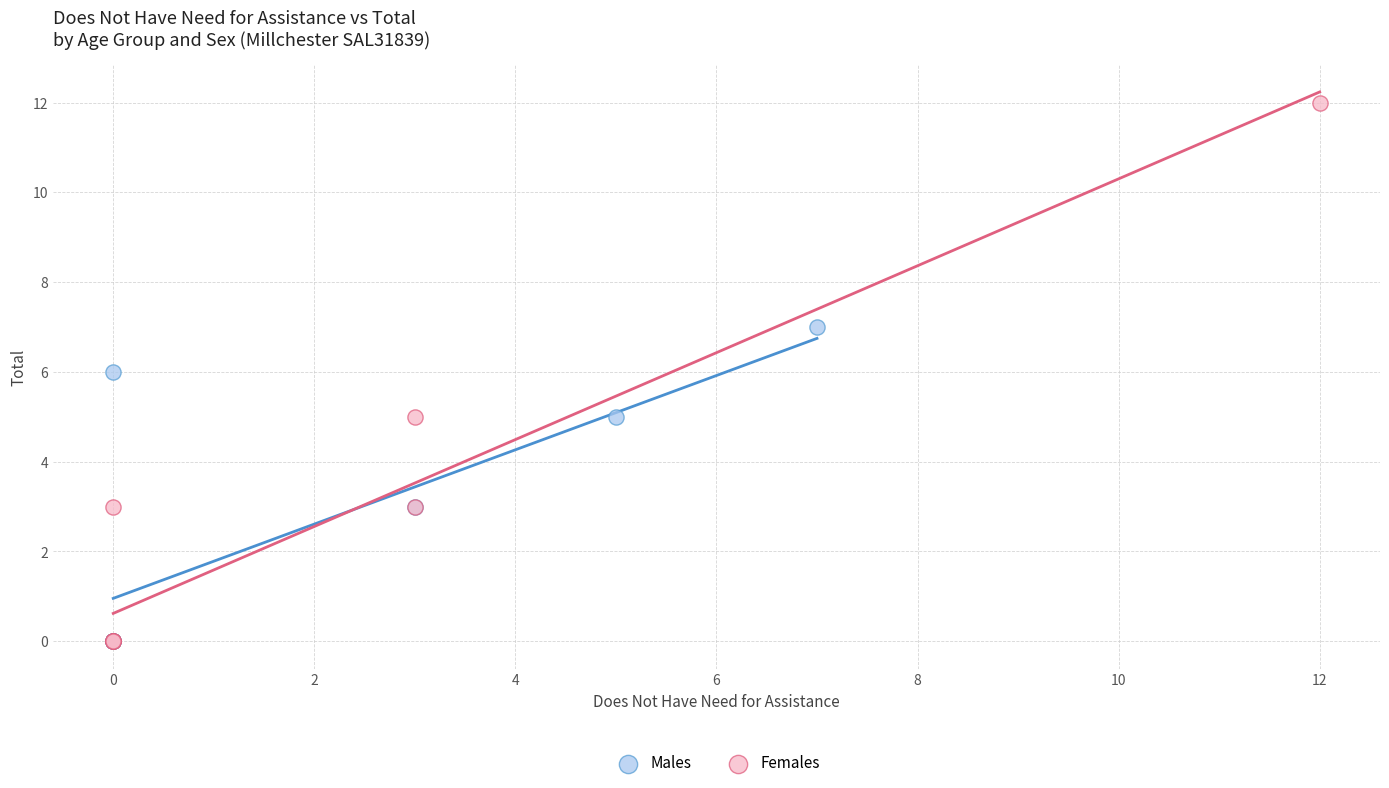

Which series has the largest Y range (max minus min)?

Females